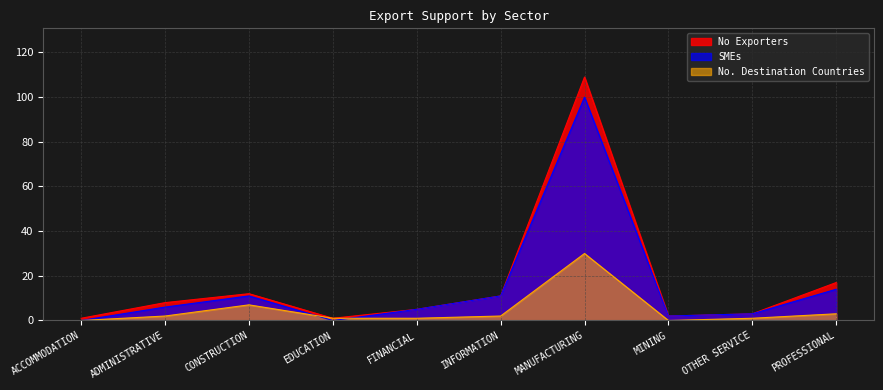

How many values in the SMEs series are below 6?

5